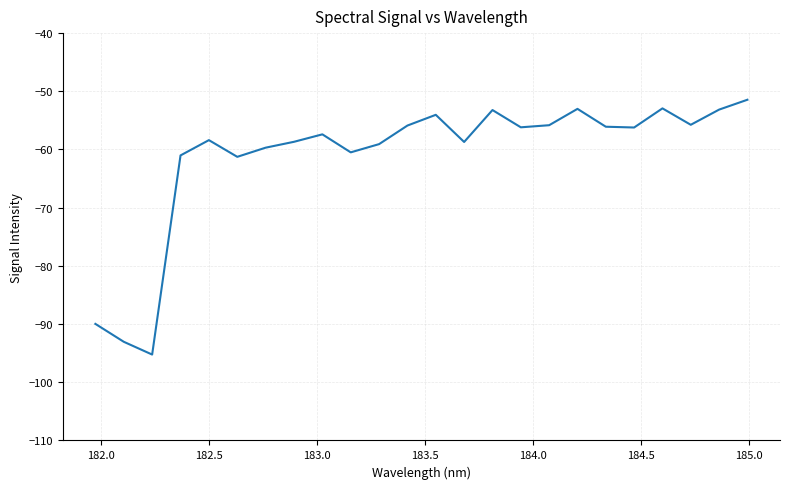

What is the maximum value shown in the chart?

-51.5